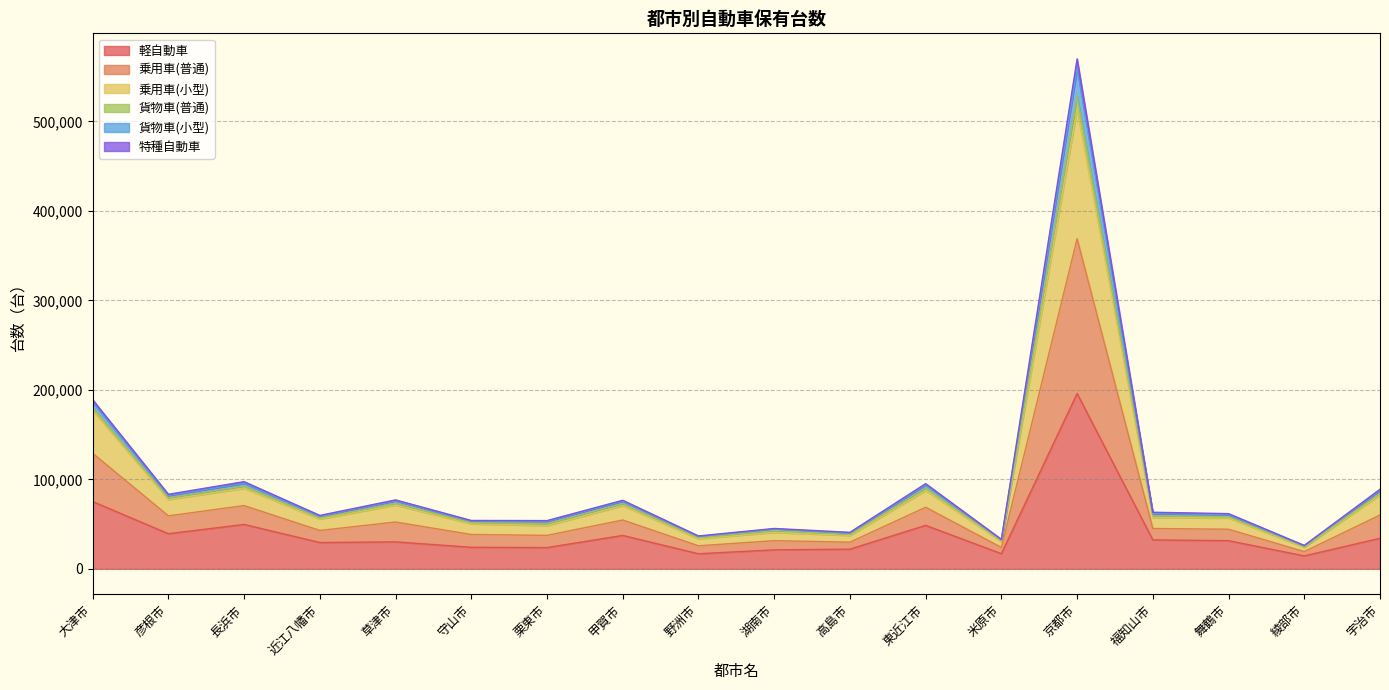

Count the number of data series in this chart.

6